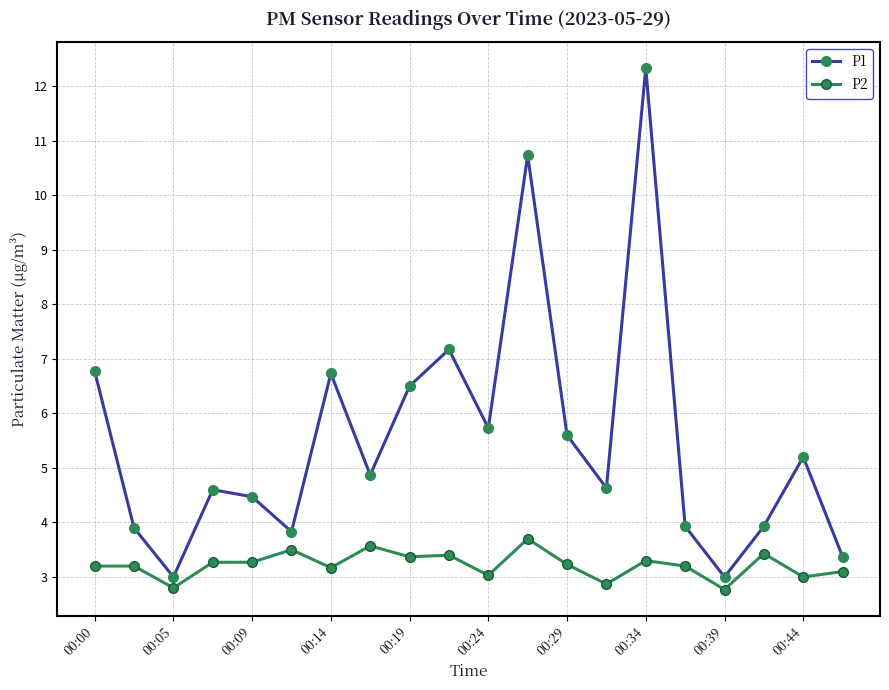

What is the difference between the maximum and minimum values in the P1 series?

9.3